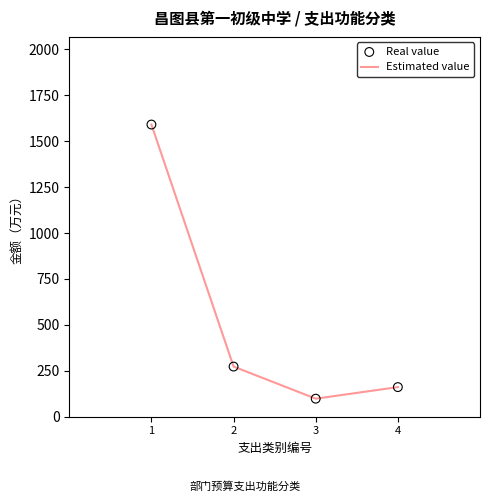

True or false: there are more than 2 points higher than both neighbors.

False